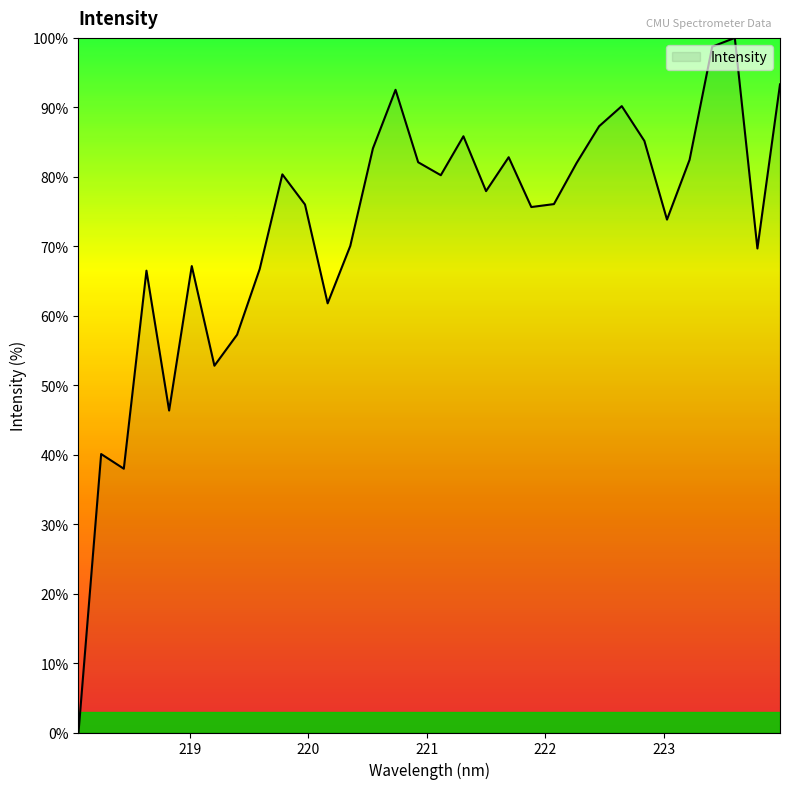

What is the difference between the maximum and minimum values?

100.0